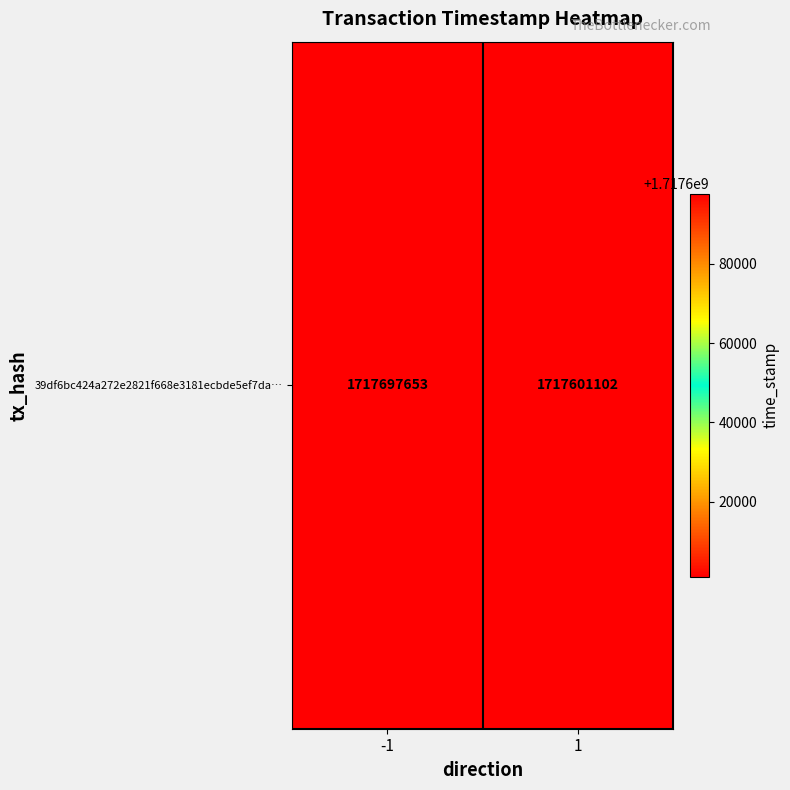

Which has a higher value, 1 or -1?

-1